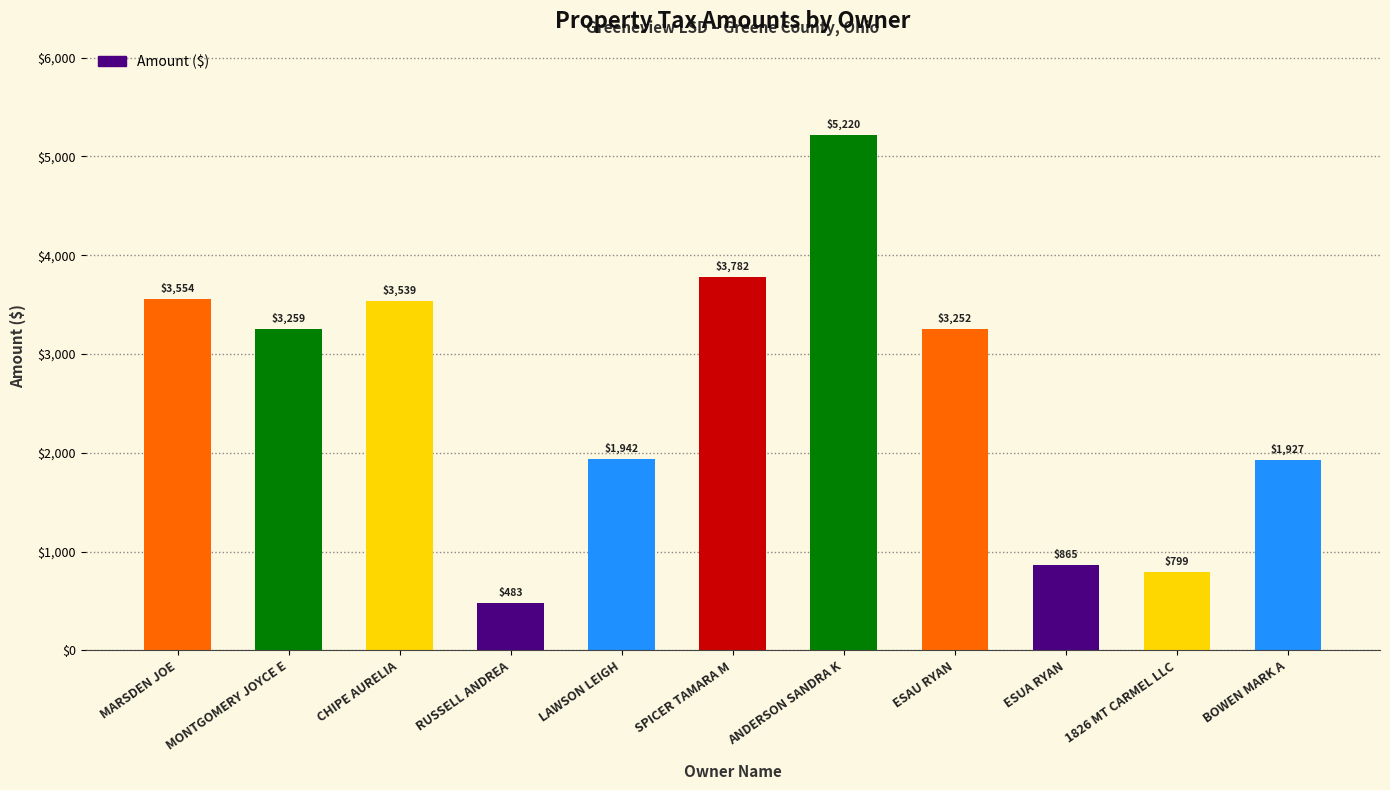

The value at RUSSELL ANDREA is 798.9. True or false?

False